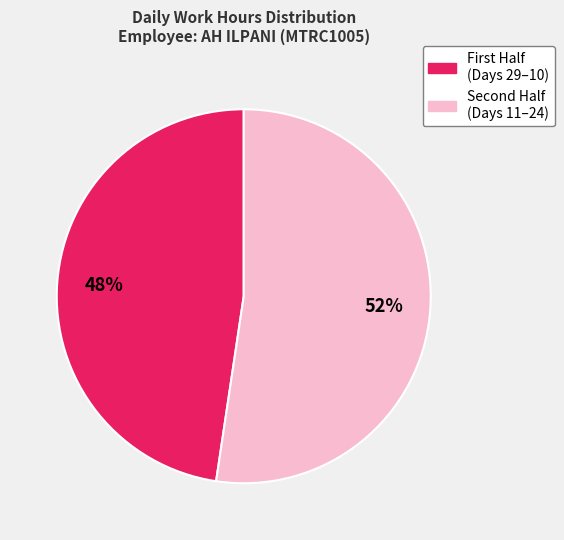

Is there any slice that represents more than half of the pie?

Yes